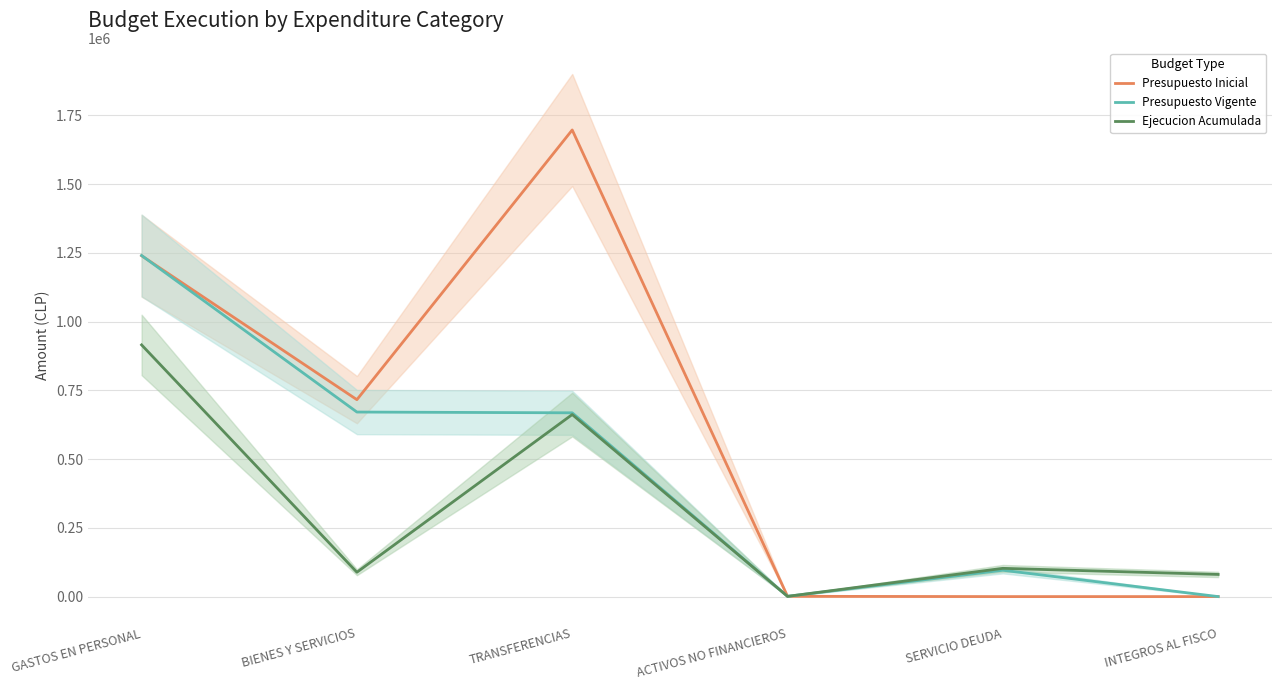

In Presupuesto Inicial, how many points are lower than both neighbors (excluding endpoints)?

1